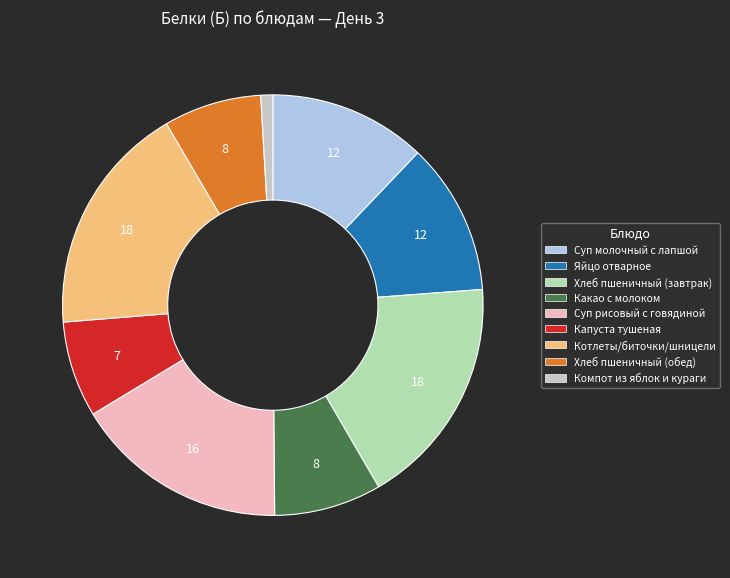

How many slices are in this pie chart?

9